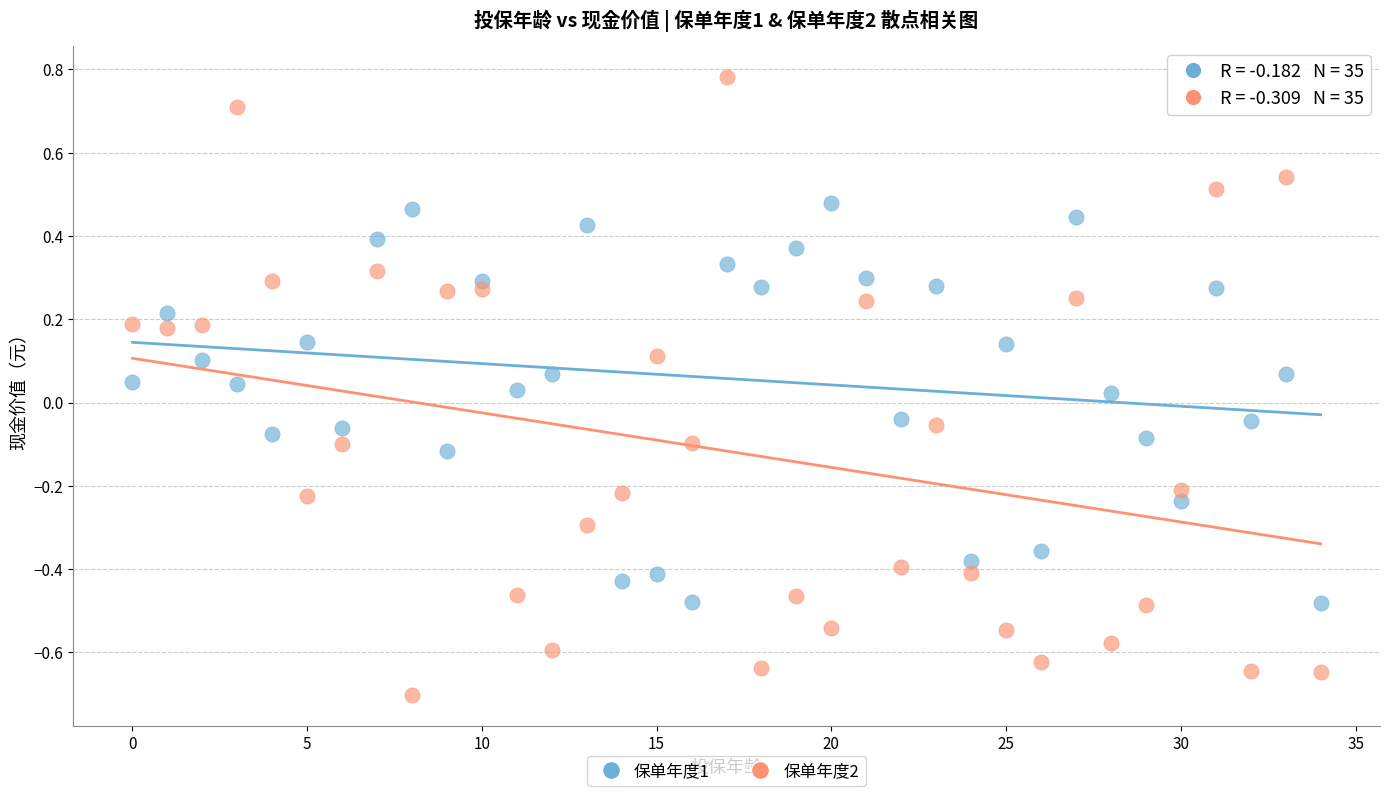

What are all the series names shown in the legend?

保单年度1, 保单年度2